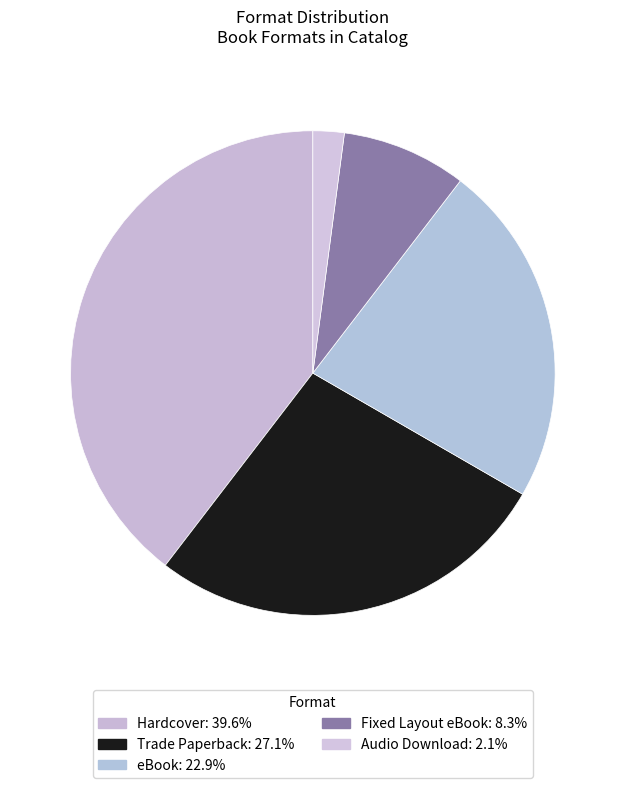

Which has a higher value, Audio Download or Hardcover?

Hardcover